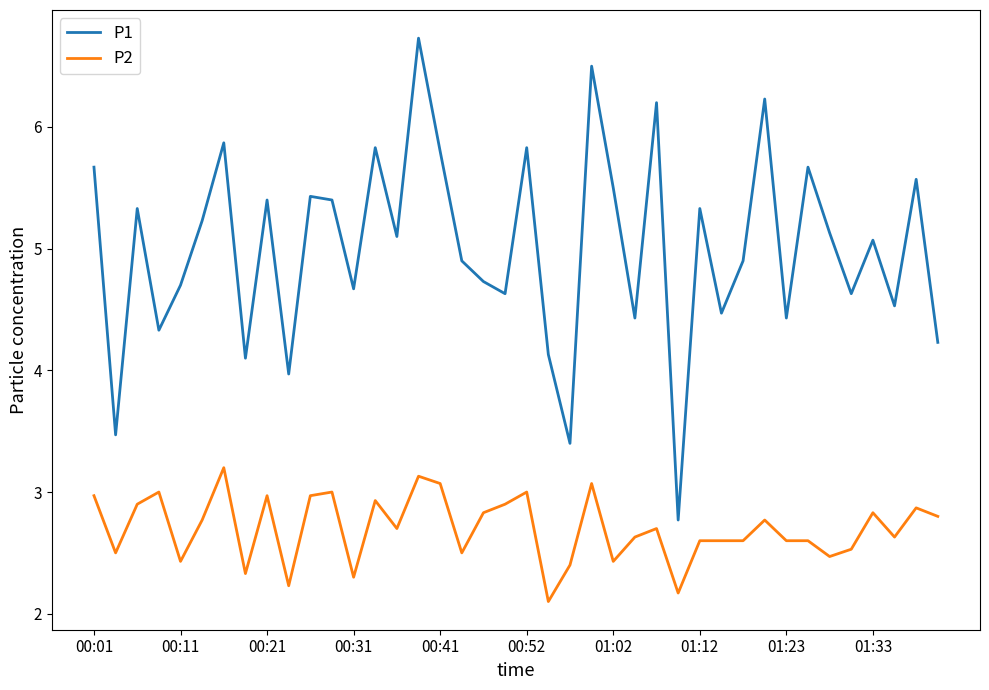

Which series has the largest range (max minus min)?

P1